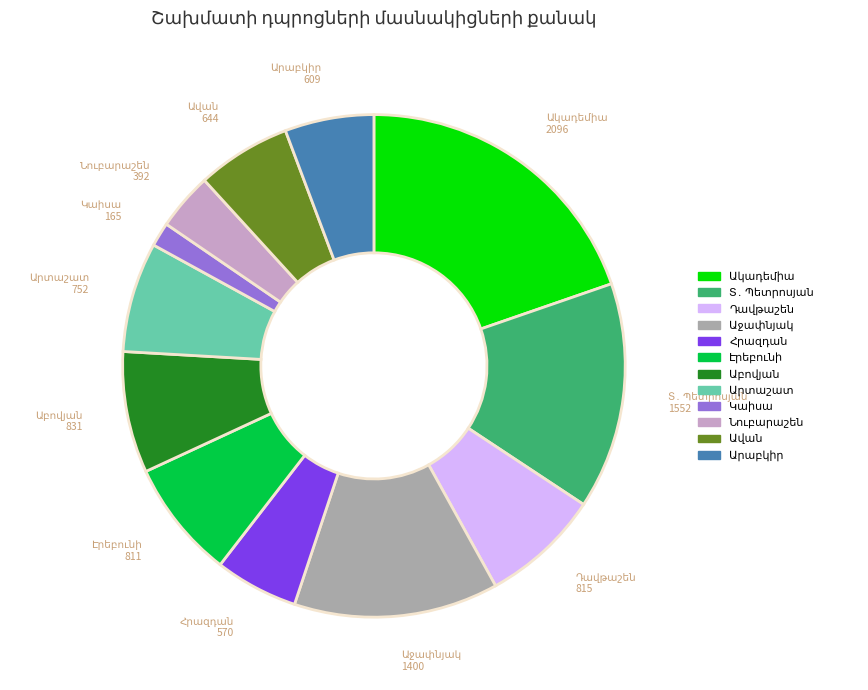

Is there a majority slice in this chart?

No